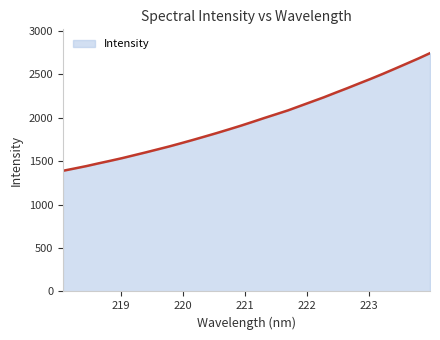

What is the smallest value displayed?

1389.2